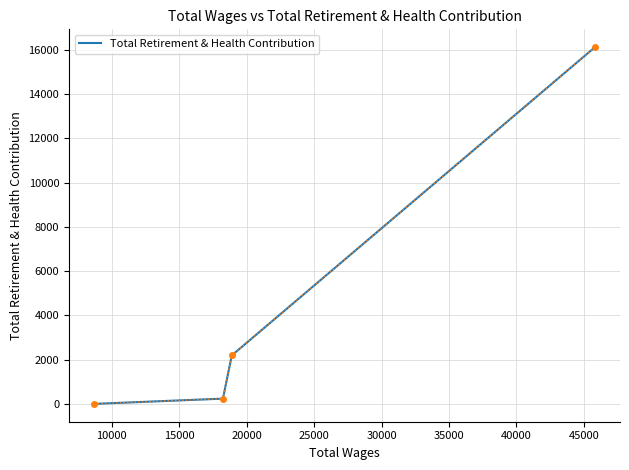

What is the average value?

4638